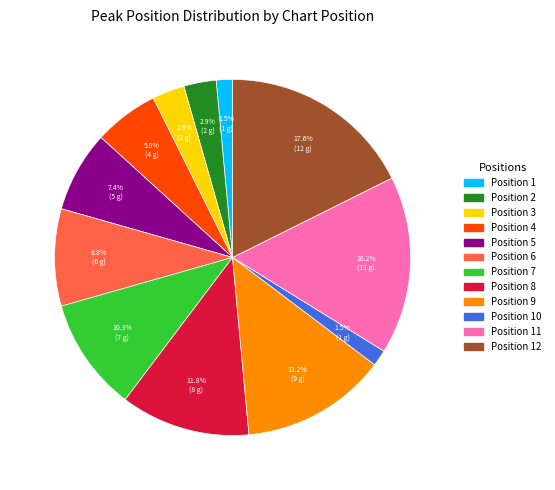

How many slices are in this pie chart?

12